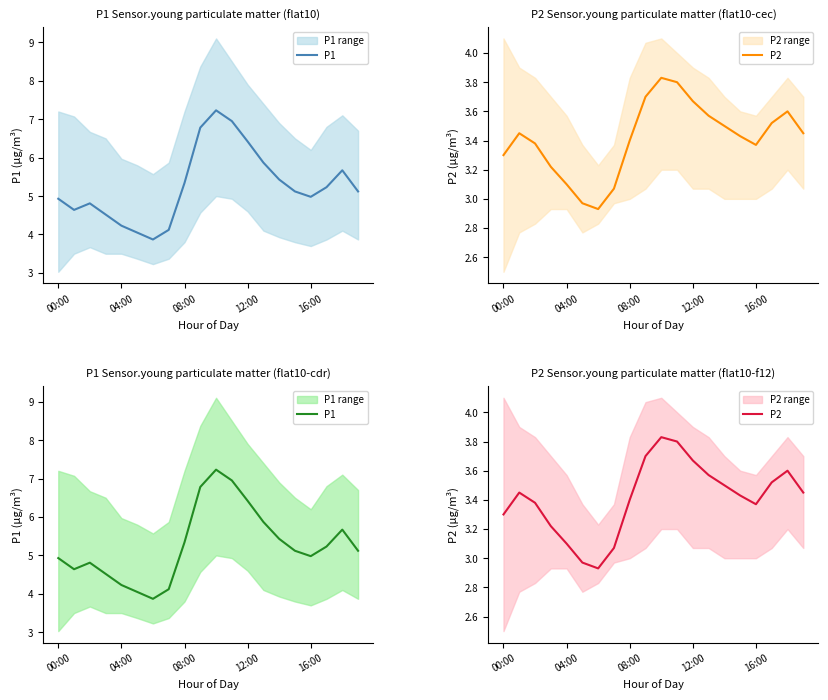

At which label does P1 first exceed 5?

08:00